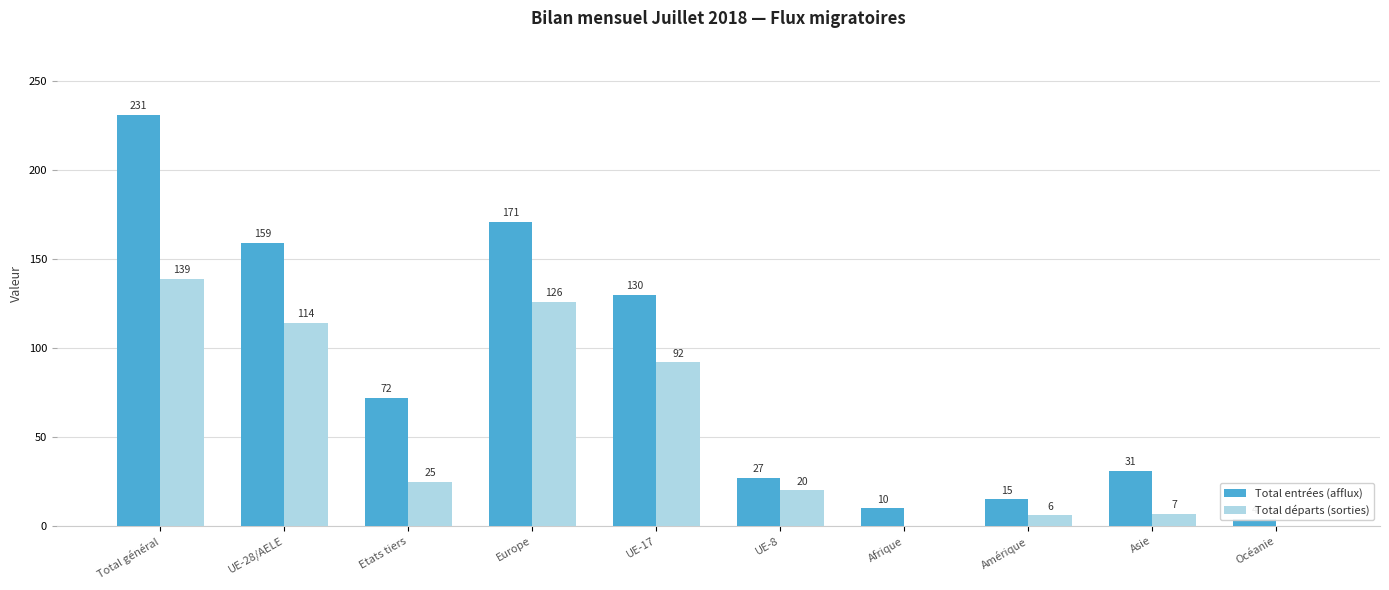

What is the label of the 1st bar from the right?

Océanie